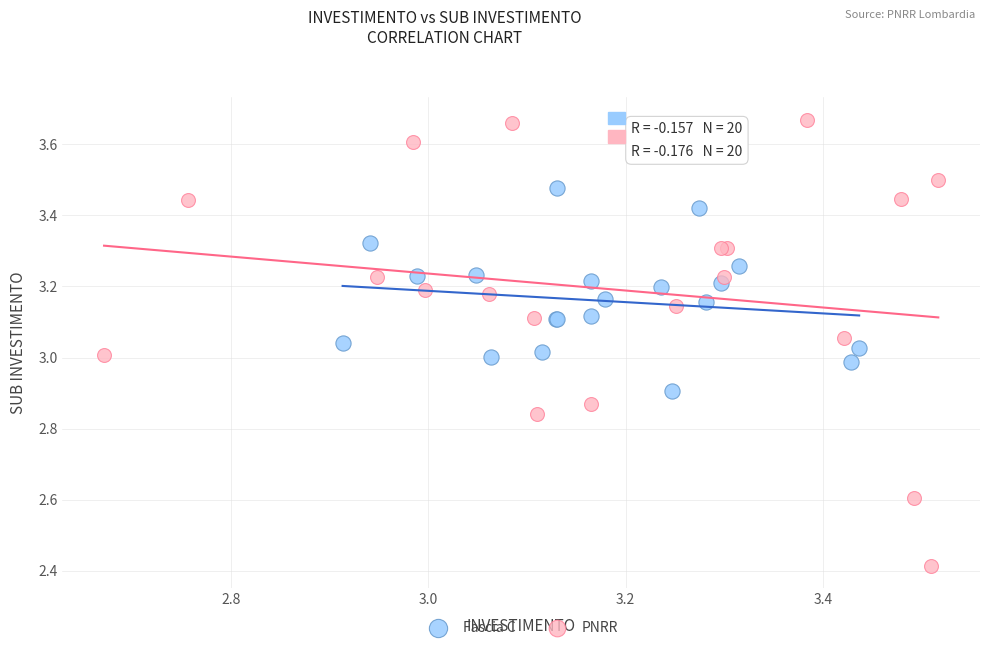

Which series reaches the minimum Y coordinate?

PNRR